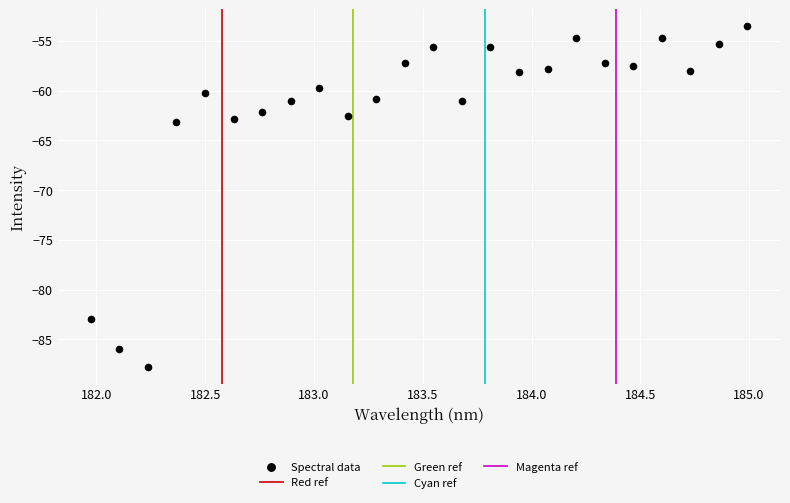

What is the range of X values (max minus min)?

3.0